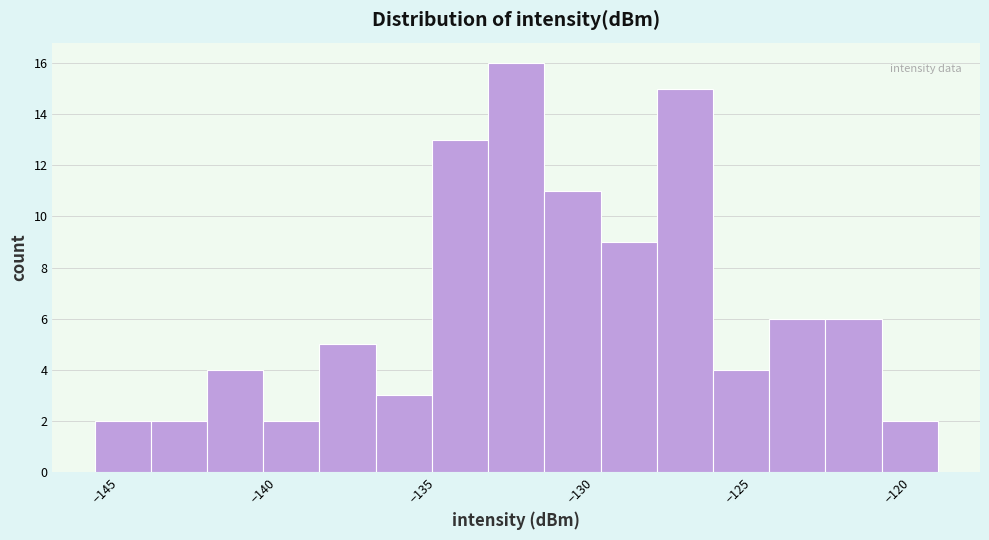

Around what value on the x-axis is the tallest bar? Give the approximate position of its centre, as read against the axis.

-132.0